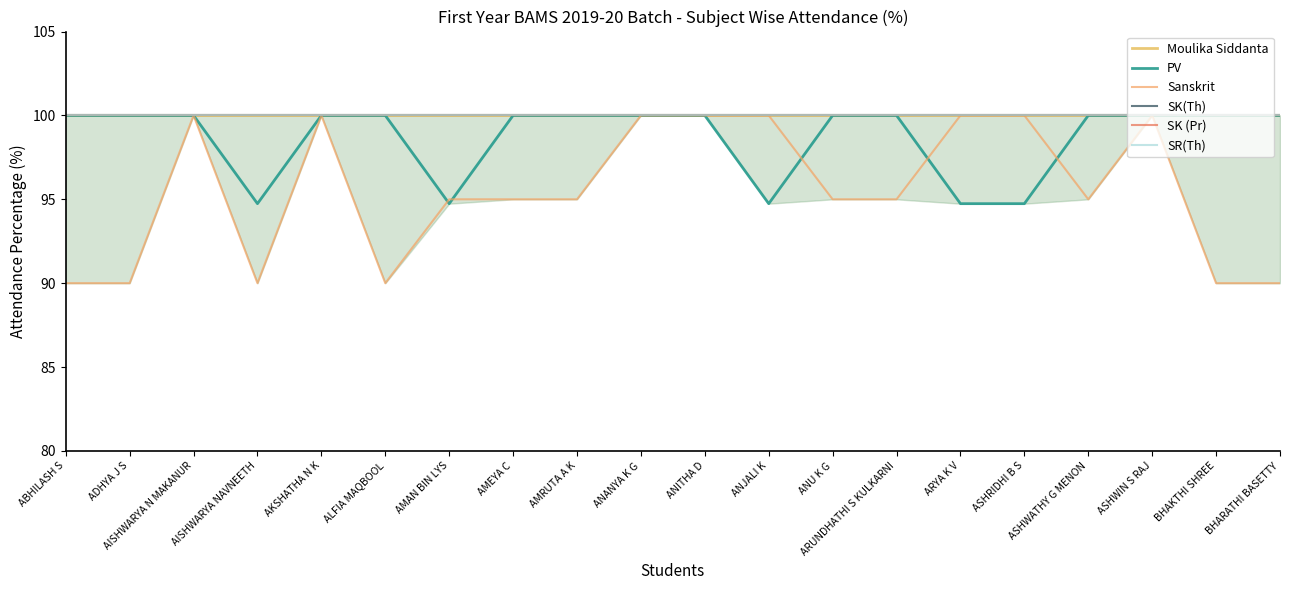

At which label is Moulika Siddanta closest to 100?

ABHILASH S